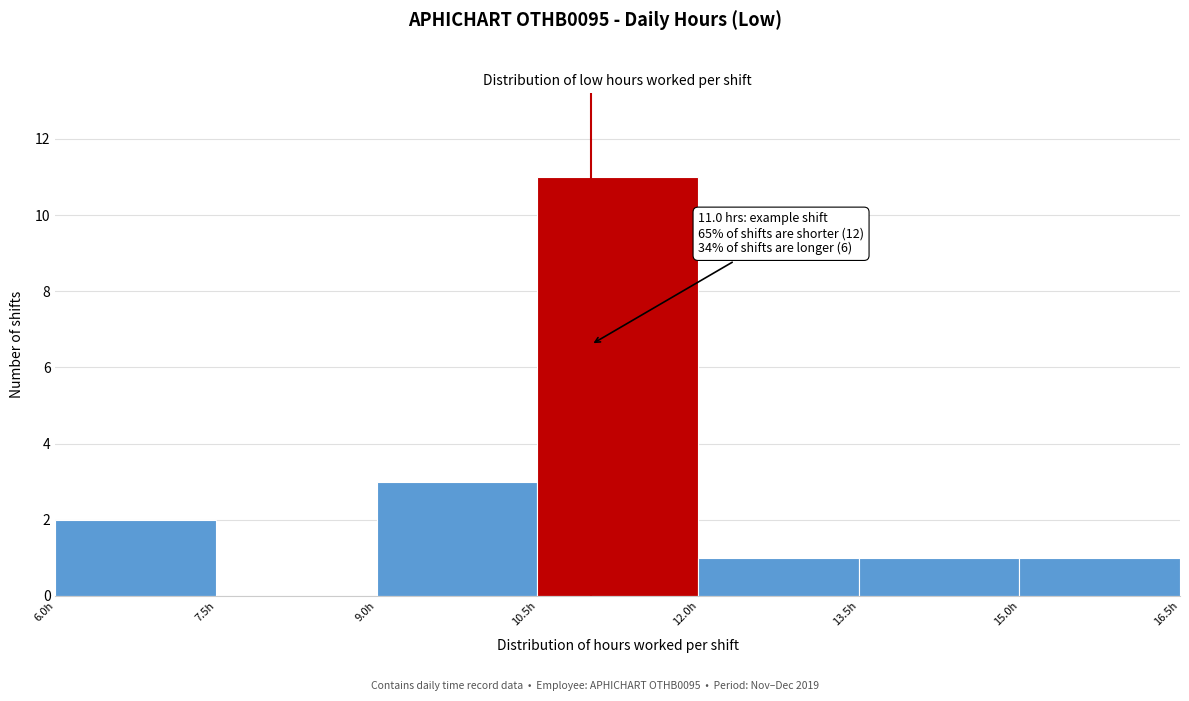

Over which range of the x-axis is the bar tallest?

10.5 to 12.0